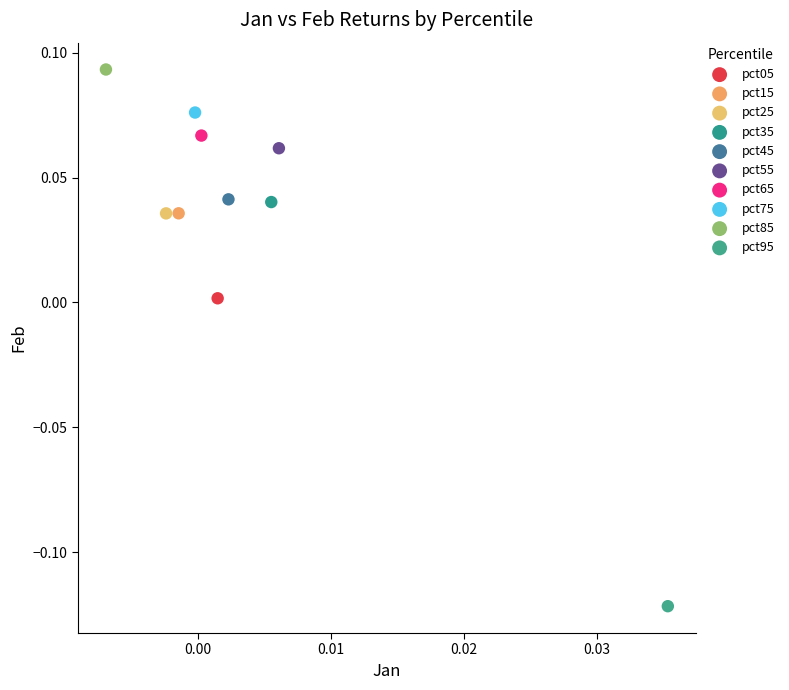

Which series contains the lowest Y value?

pct95